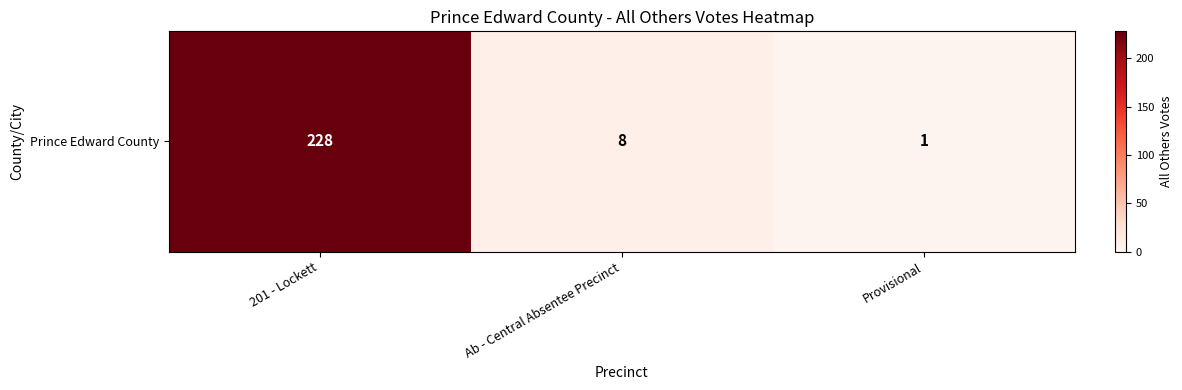

List the labels in order of value, largest first.

201 - Lockett, Ab - Central Absentee Precinct, Provisional